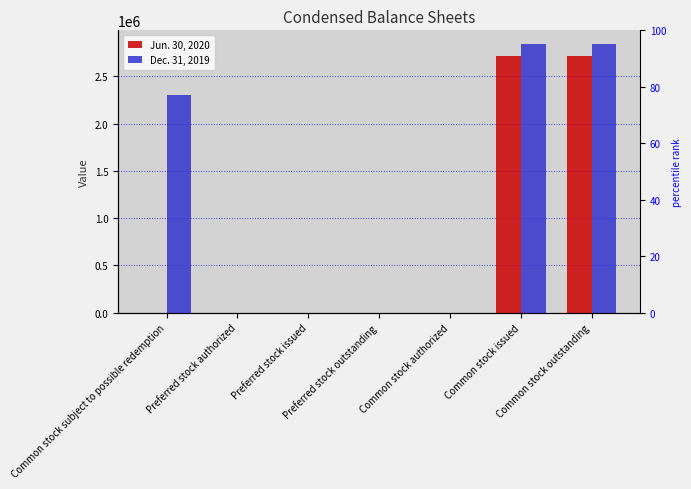

What is the label of the 6th bar from the left?

Common stock issued